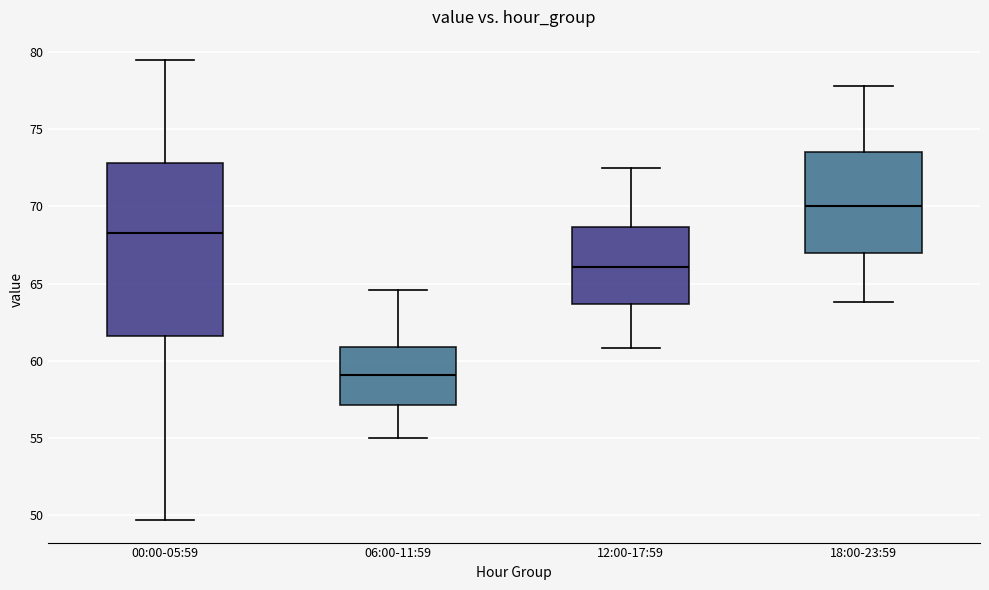

Where is the lower edge of the box for 12:00-17:59 on the y-axis? The values are not printed on the chart, so give them approximately, as read against the axis.

63.5